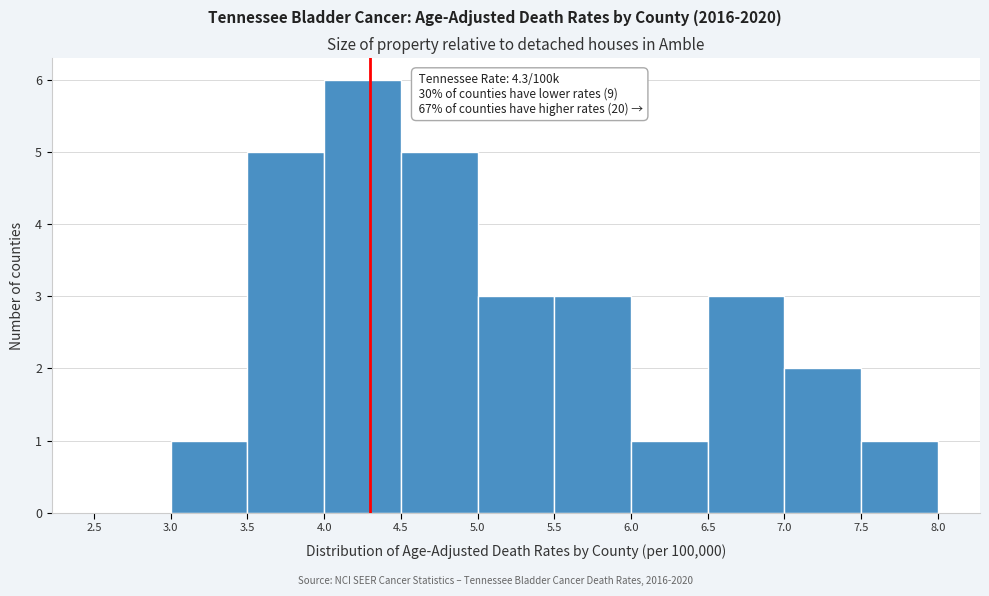

Which range on the x-axis has the tallest bar?

4.0 to 4.5